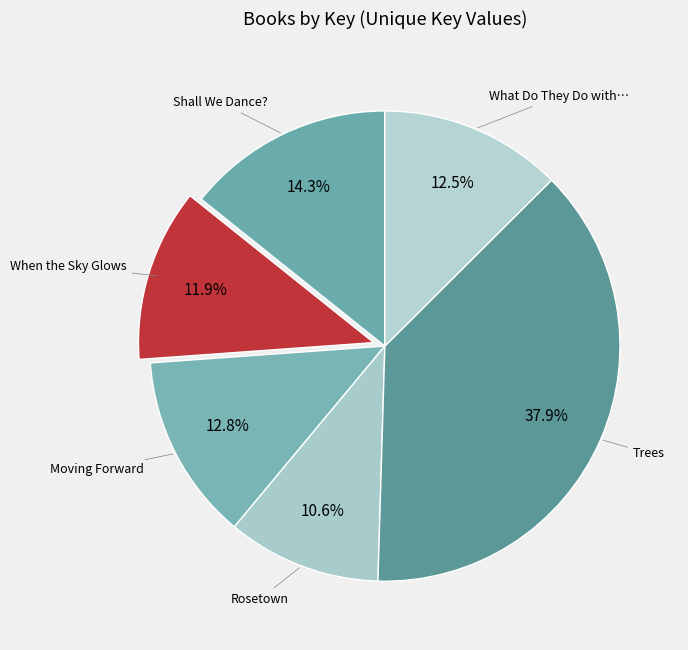

Count the number of slices in the pie.

6